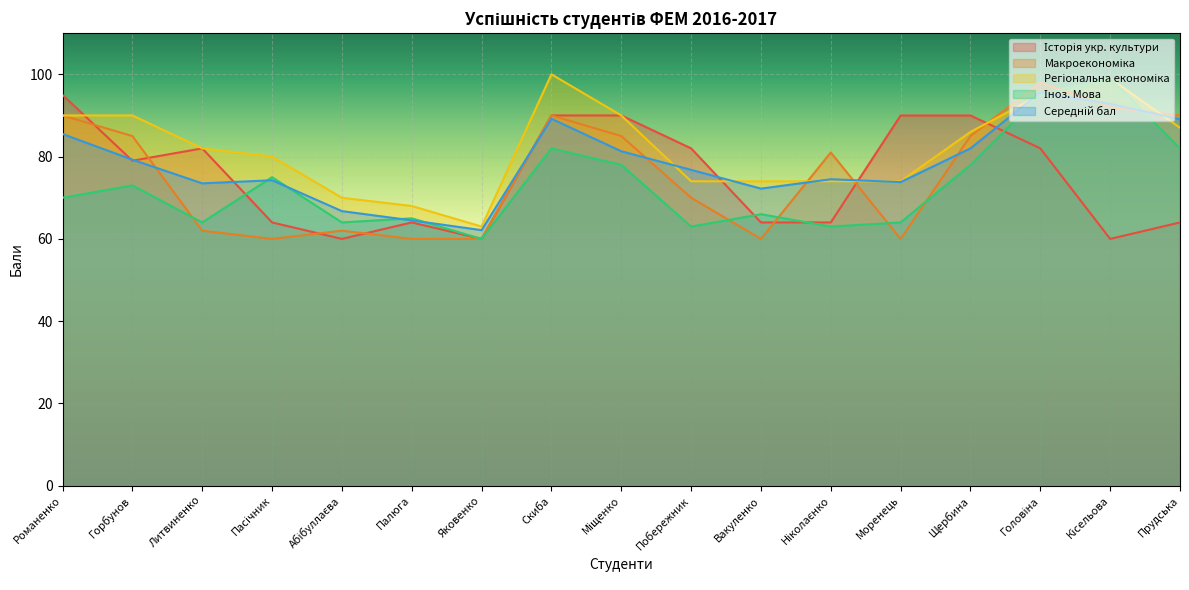

What is the average value of the Макроекономіка series?

75.9